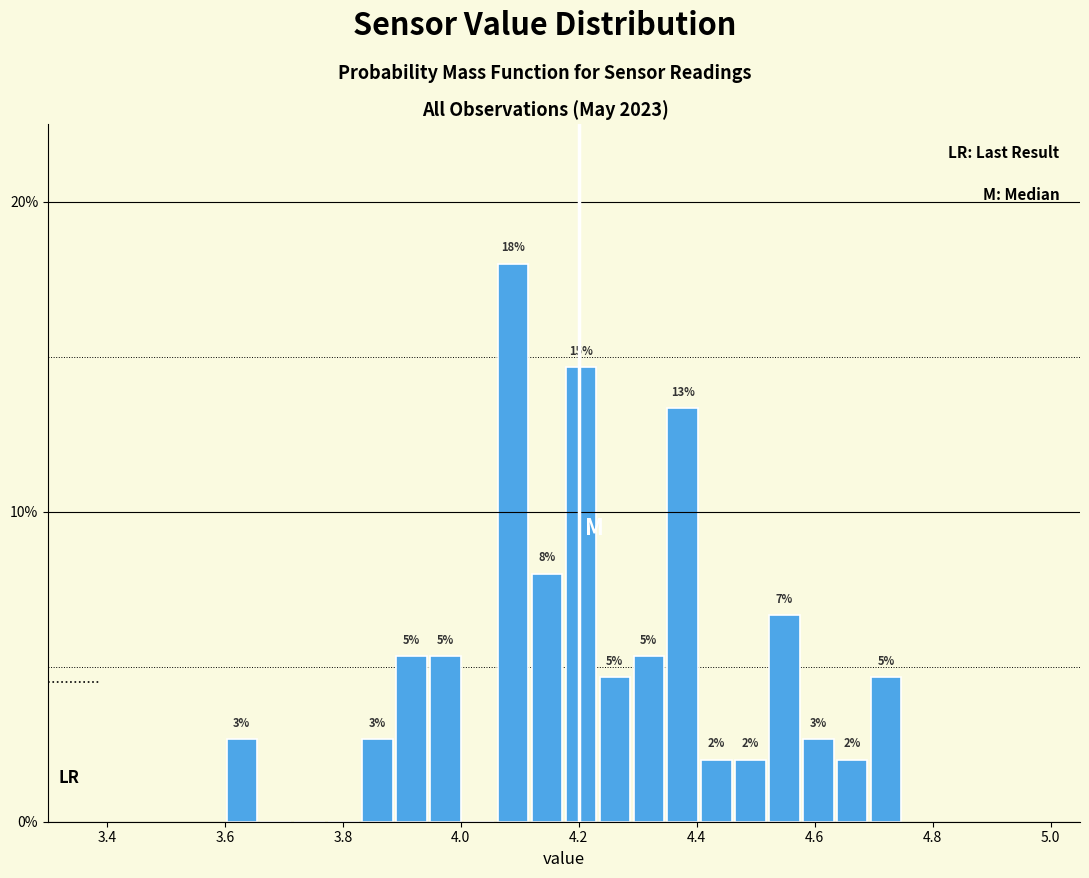

Around what value on the x-axis is the tallest bar? Give the approximate position of its centre, as read against the axis.

4.08